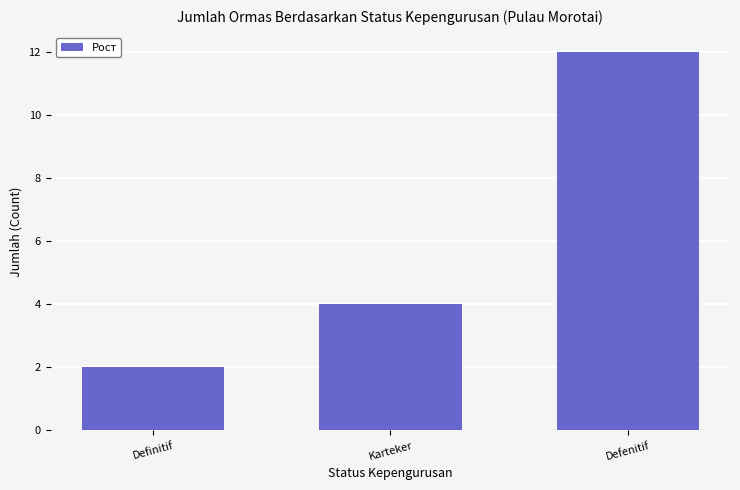

What value does the data have at Defenitif?

12